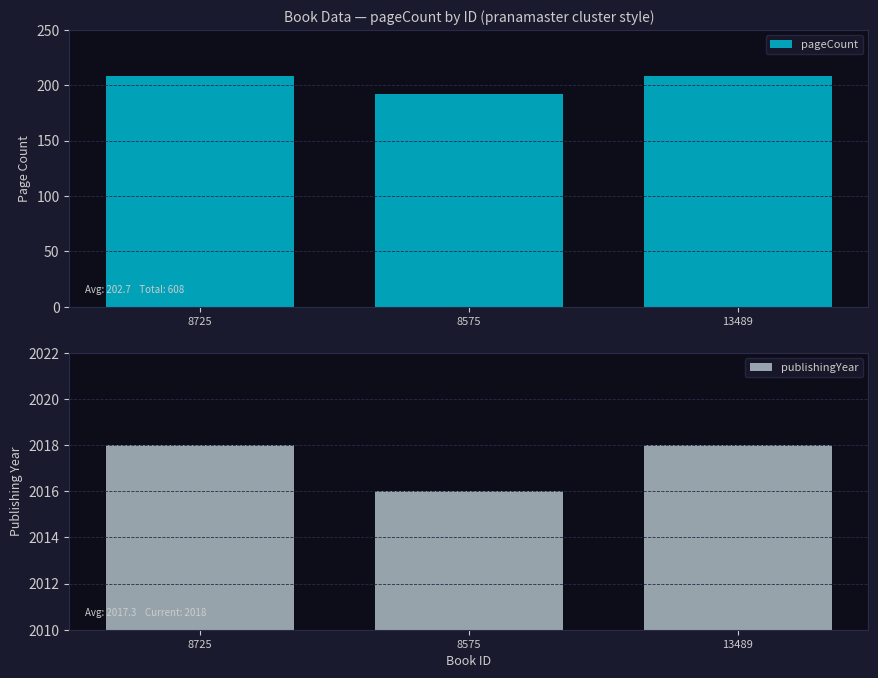

What are all the series names shown in the legend?

pageCount, publishingYear